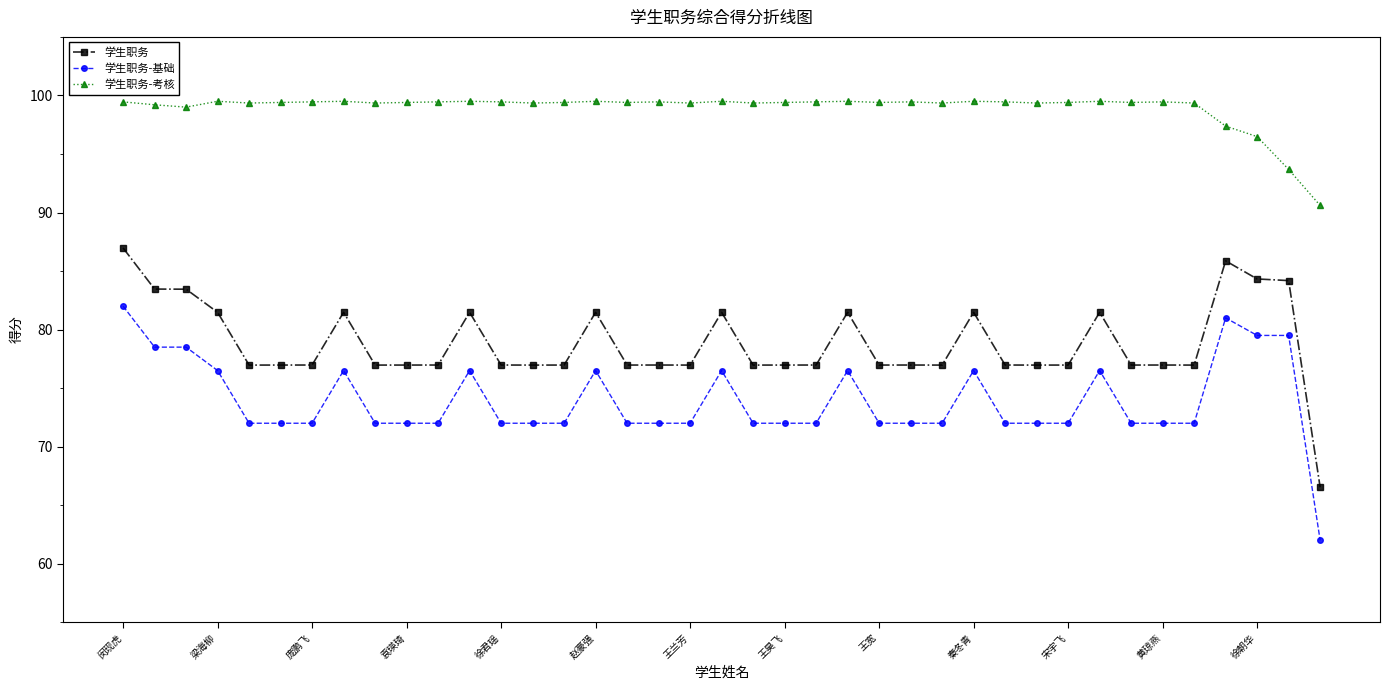

True or false: 学生职务 and 学生职务-基础 cross at least once.

False